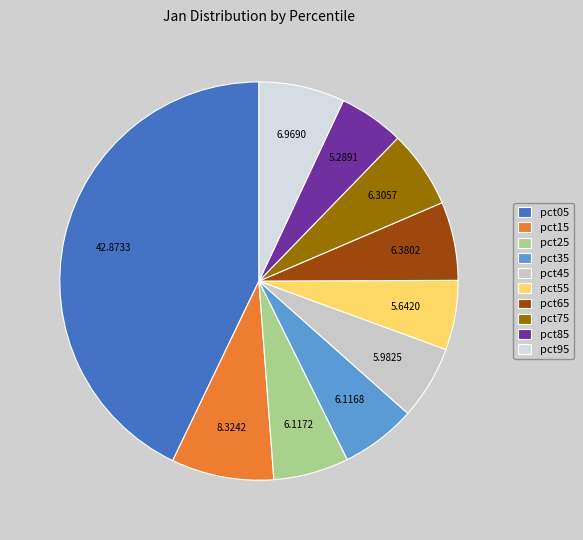

Does pct45 account for over 50% of the chart?

No